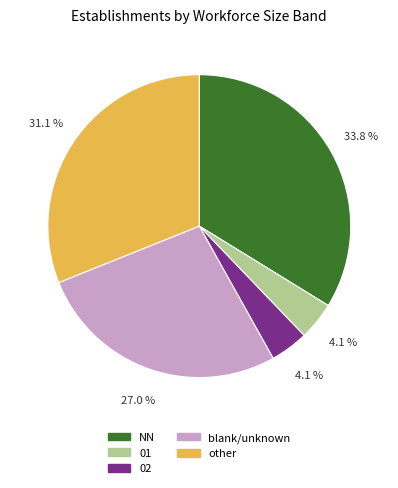

Is 02 the majority of the pie?

No